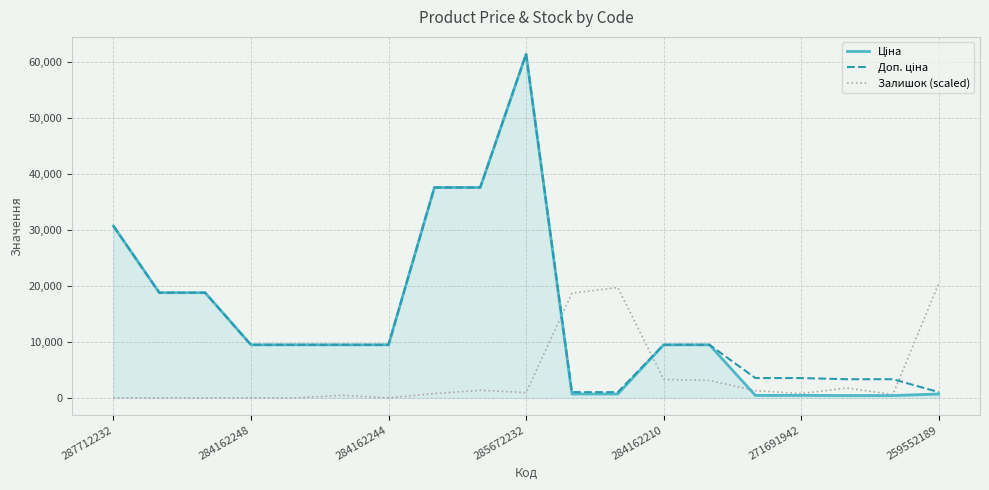

What is the greatest value displayed?

61434.3